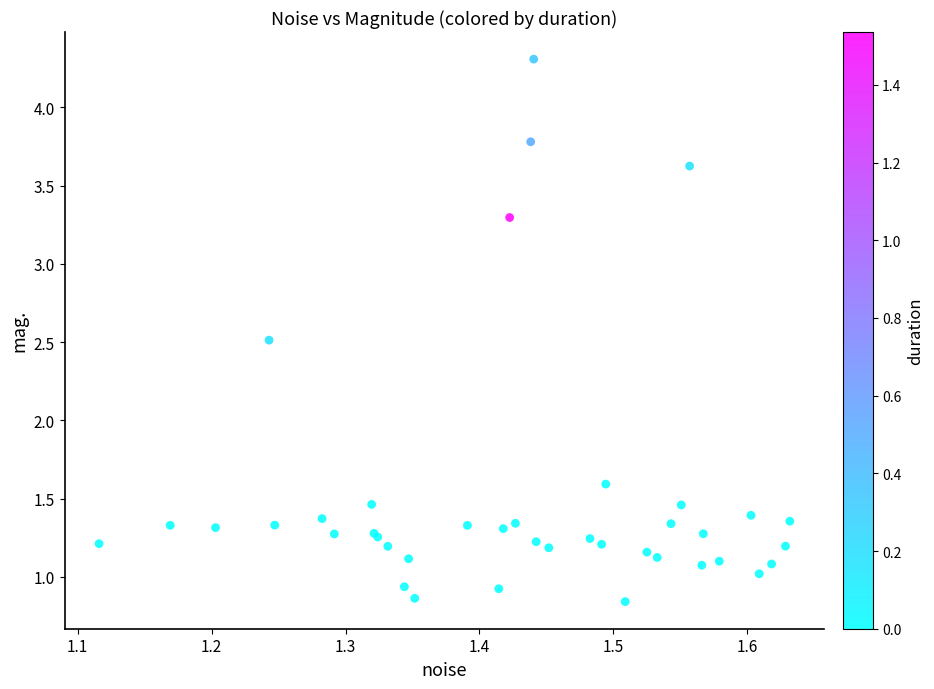

What Y value in the scatter plot is closest to 2?

1.6